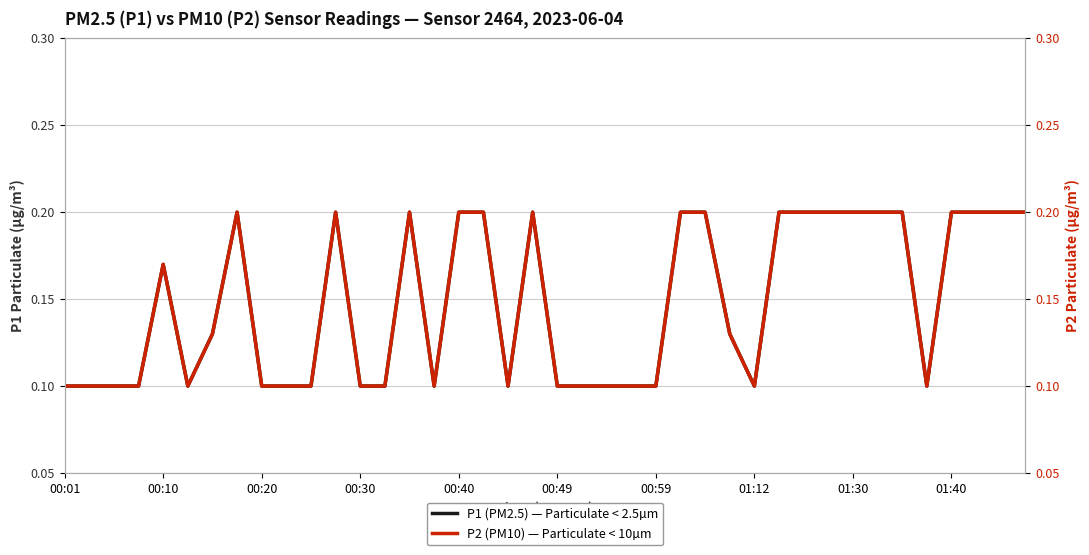

What is the sum of all P2 (PM10) values?

5.9